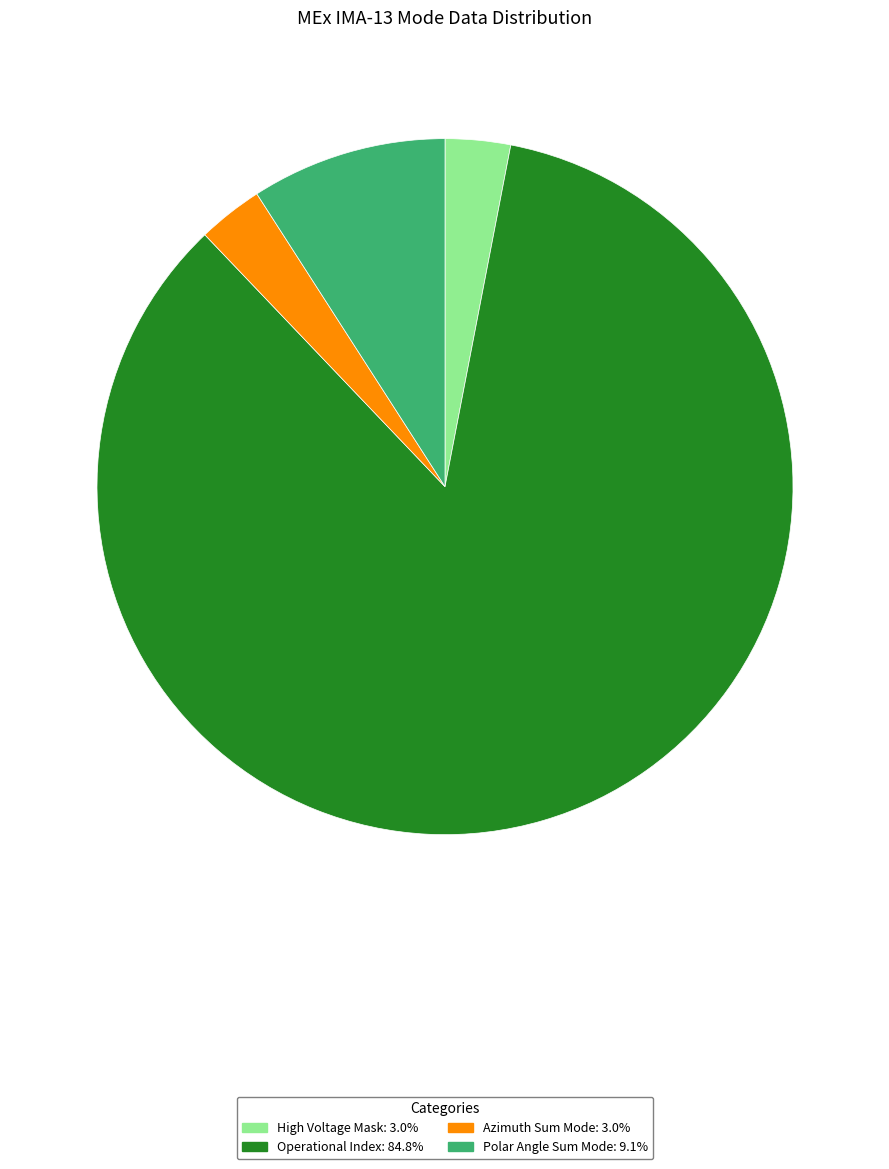

Does any single category account for the majority?

Yes